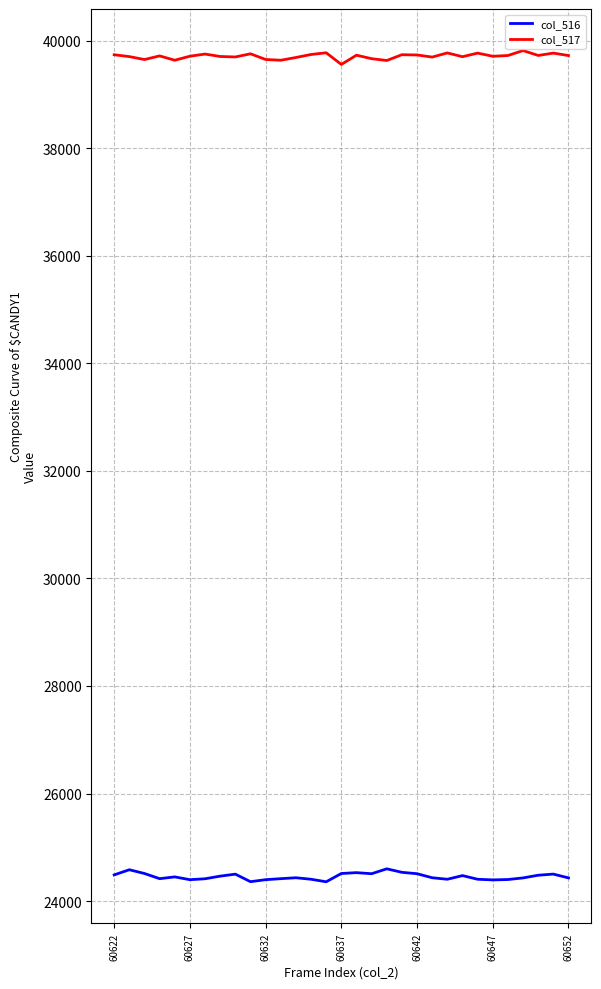

What is the sum of all col_516 values?

758158